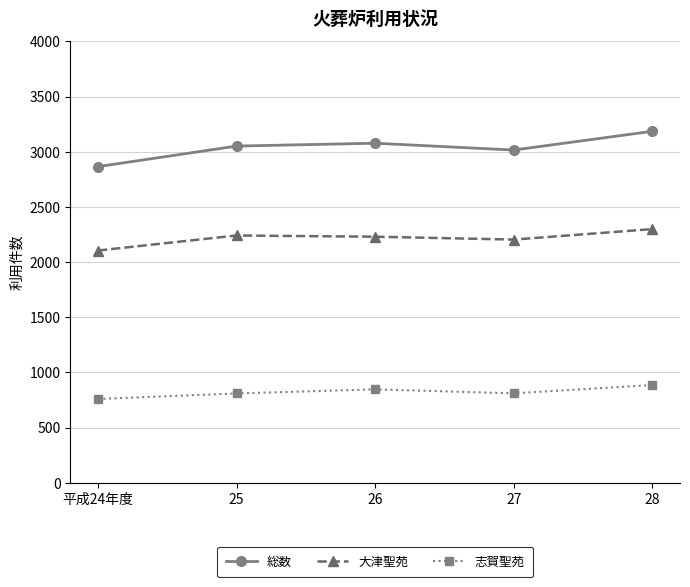

Which series has the largest total across all categories?

総数